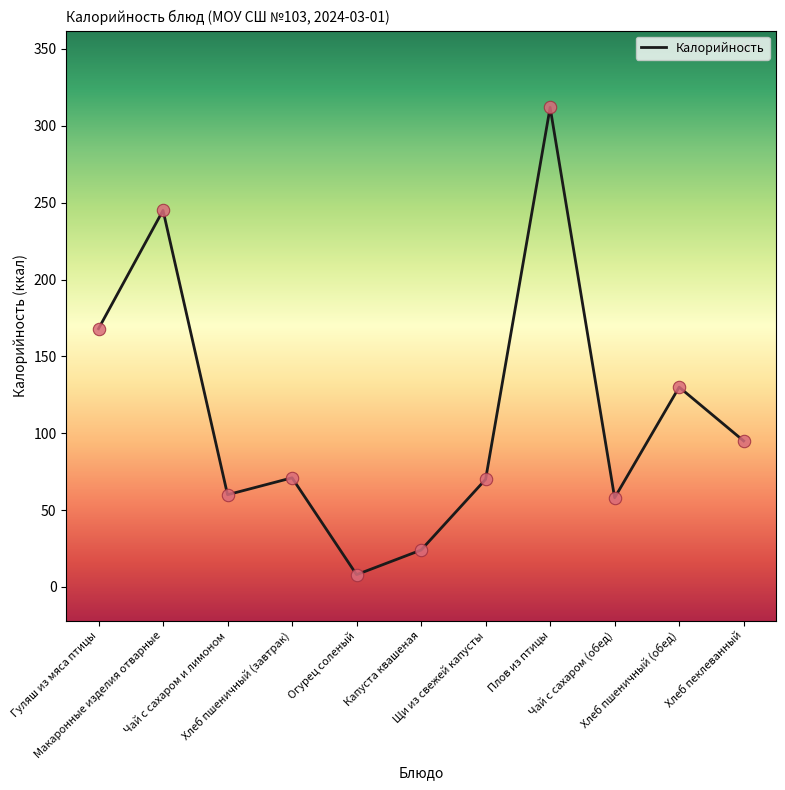

Between Огурец соленый and Хлеб пшеничный (обед), which is larger?

Хлеб пшеничный (обед)